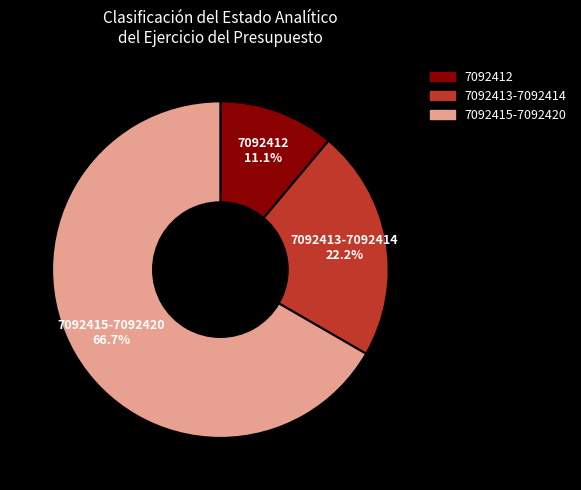

Does any single category account for the majority?

Yes